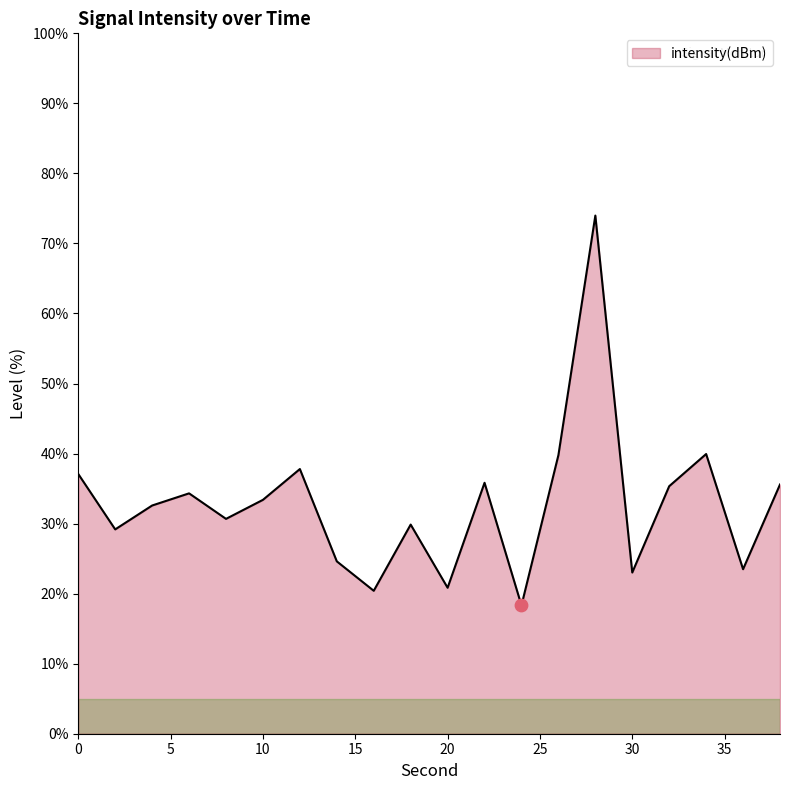

What is the greatest value displayed?

74.0